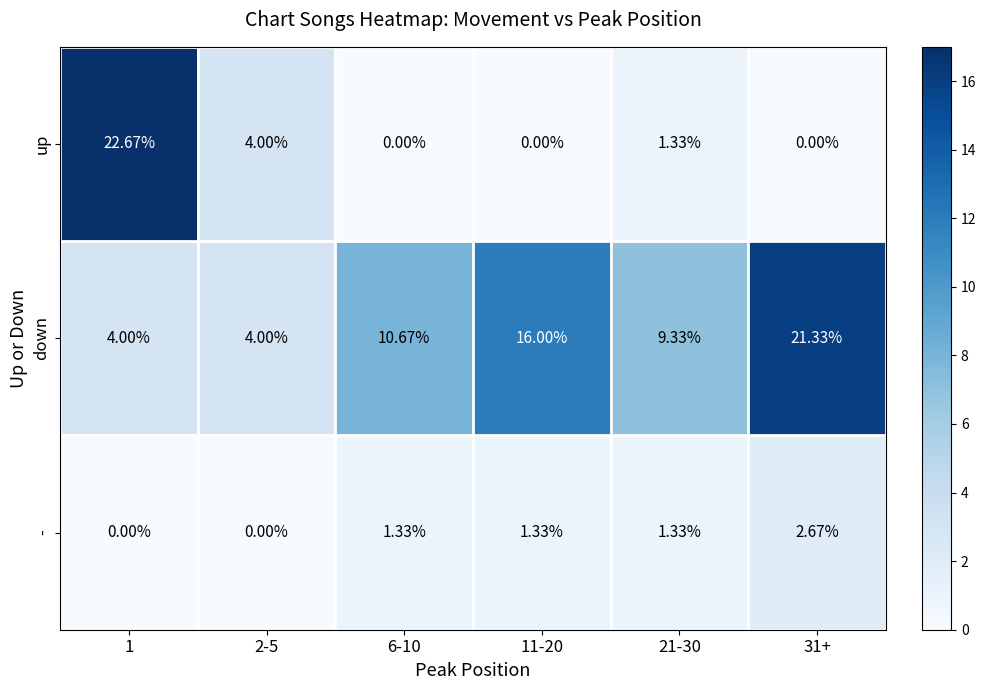

At 1, list the series in order from smallest to largest.

-, down, up